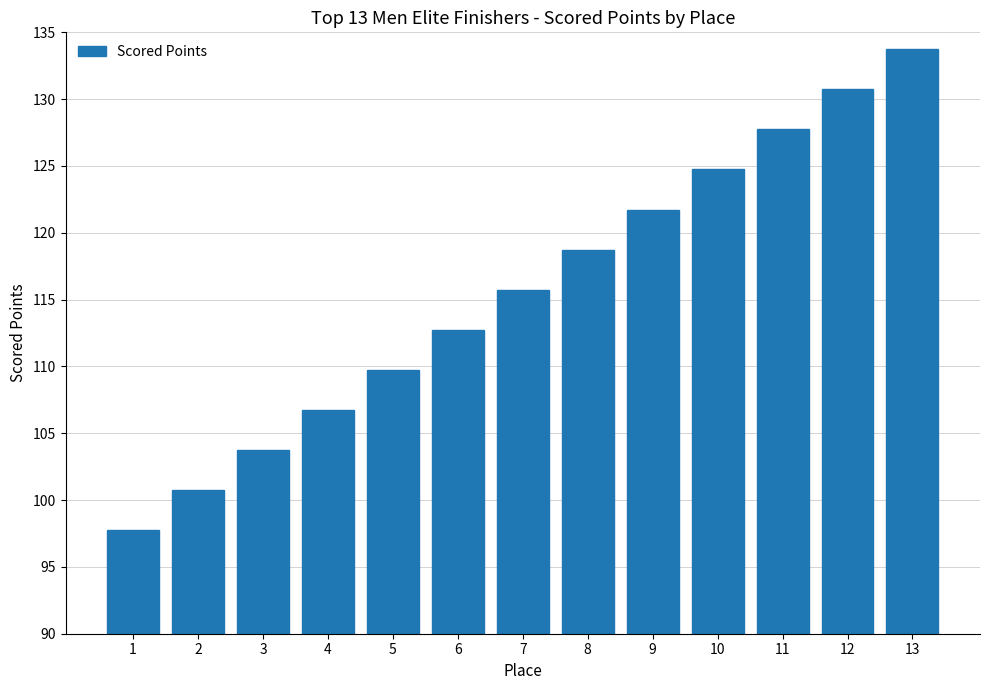

What is the sum of all values?

1504.7